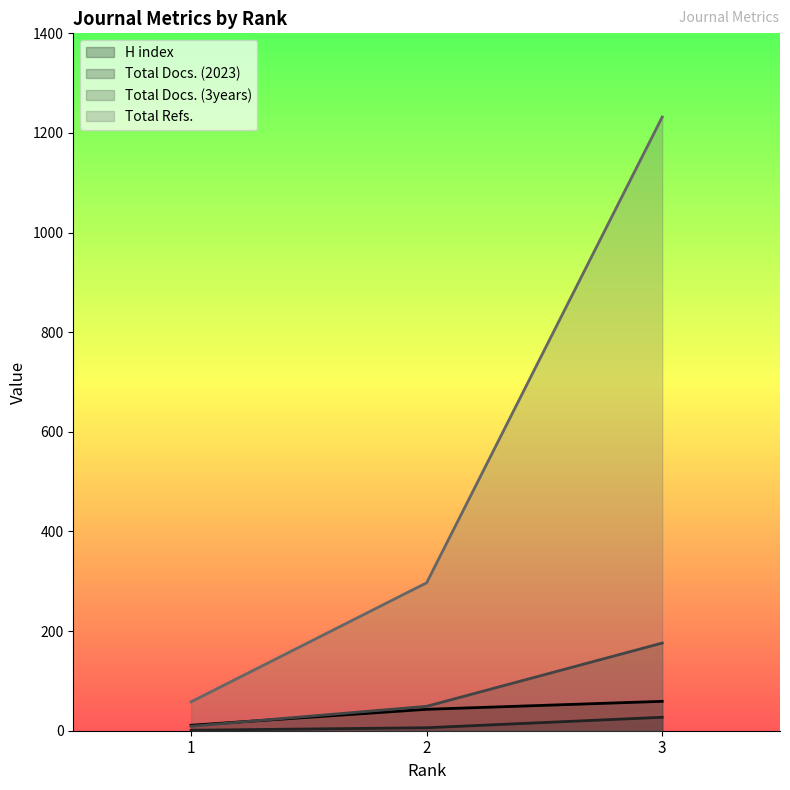

What is the value of the Total Docs. (3years) point at the 2nd from the left?

49